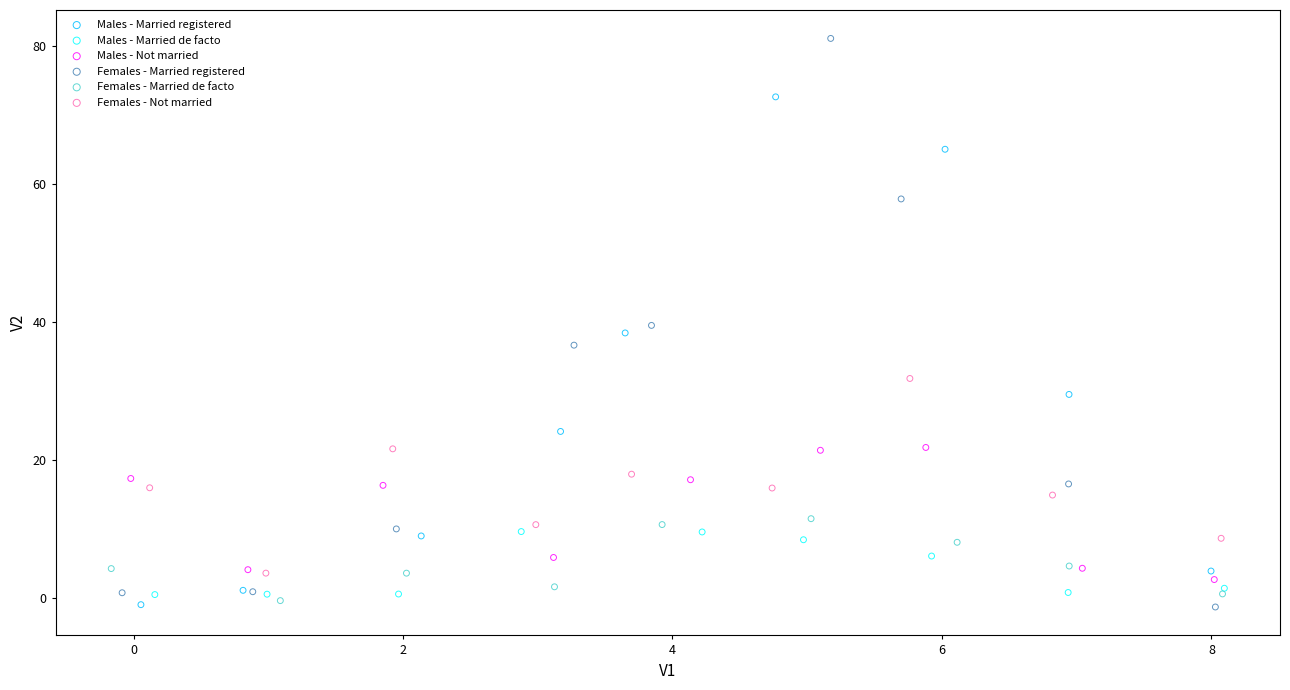

Which series has the widest spread of Y values?

Females - Married registered